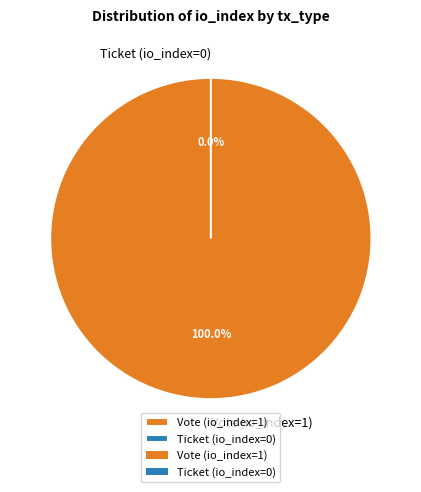

How many slices are in this pie chart?

2